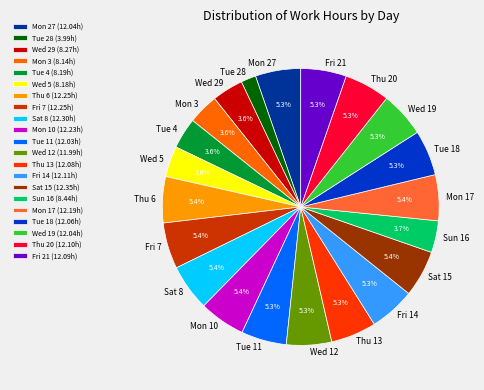

Approximately how many times larger is the value at Thu 20 compared to Thu 6?

1.0